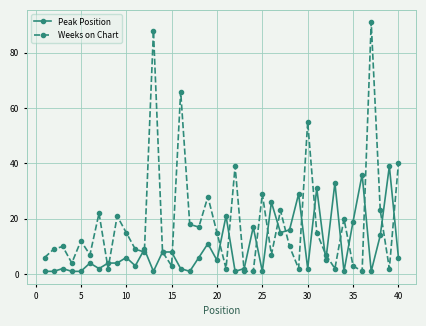

Which series has the widest spread of values?

Weeks on Chart